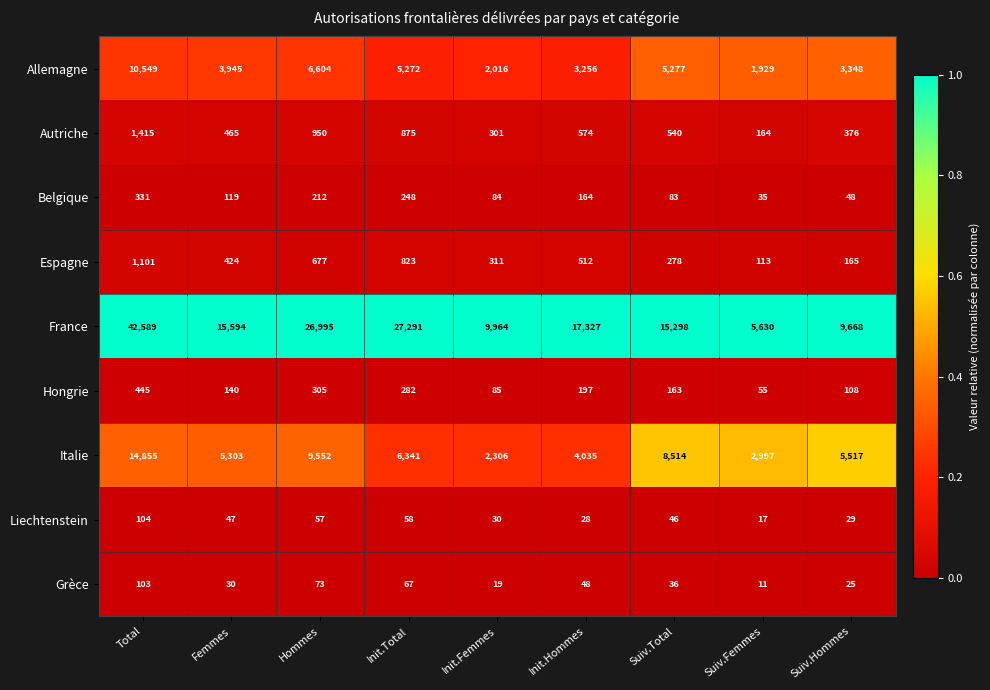

At which category does the chart reach its minimum across all series?

Suiv.Femmes